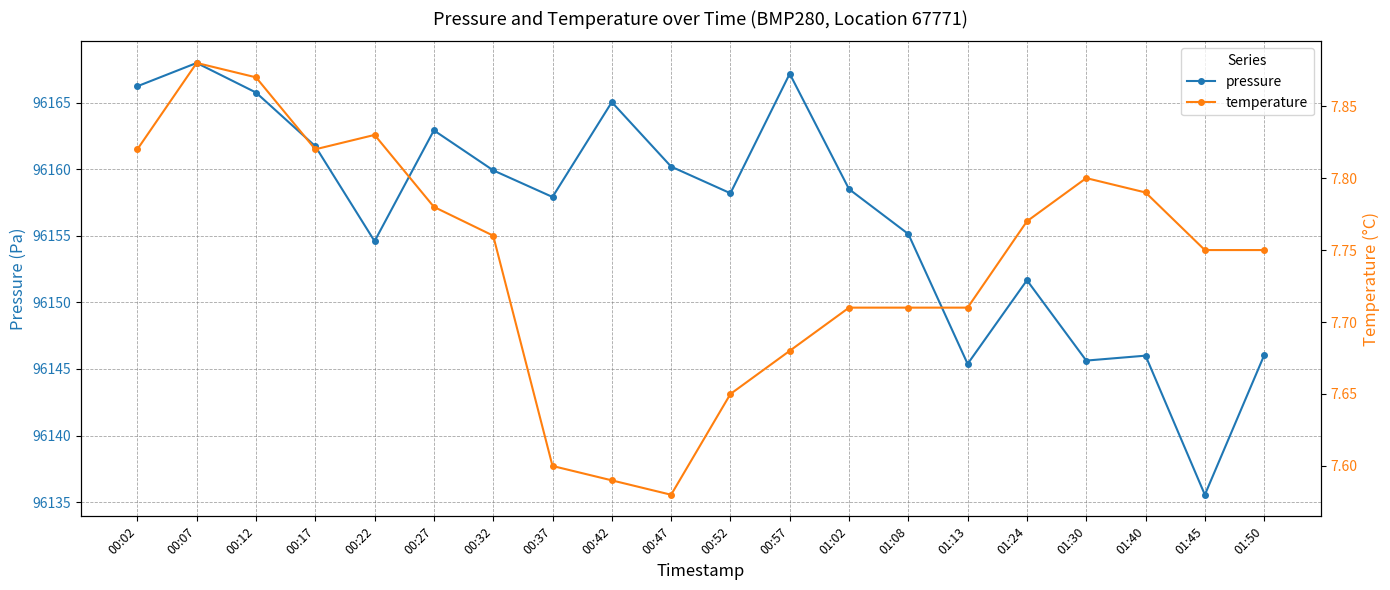

Which category has the lowest value in the pressure series?

01:45